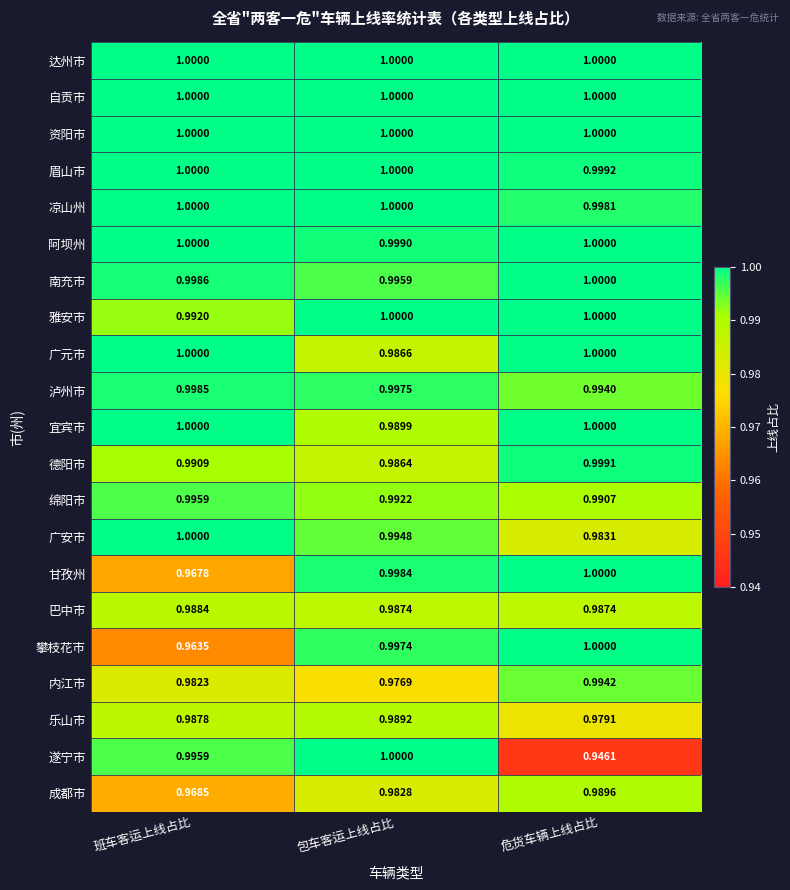

Which label corresponds to the smallest value in the chart?

危货车辆上线占比